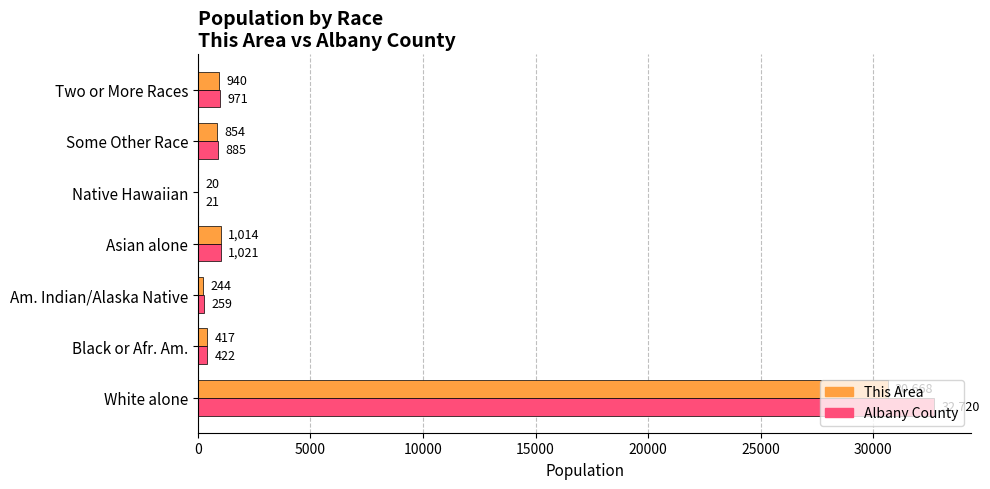

Is the value of Albany County at Two or More Races greater than the value of This Area at Two or More Races?

Yes